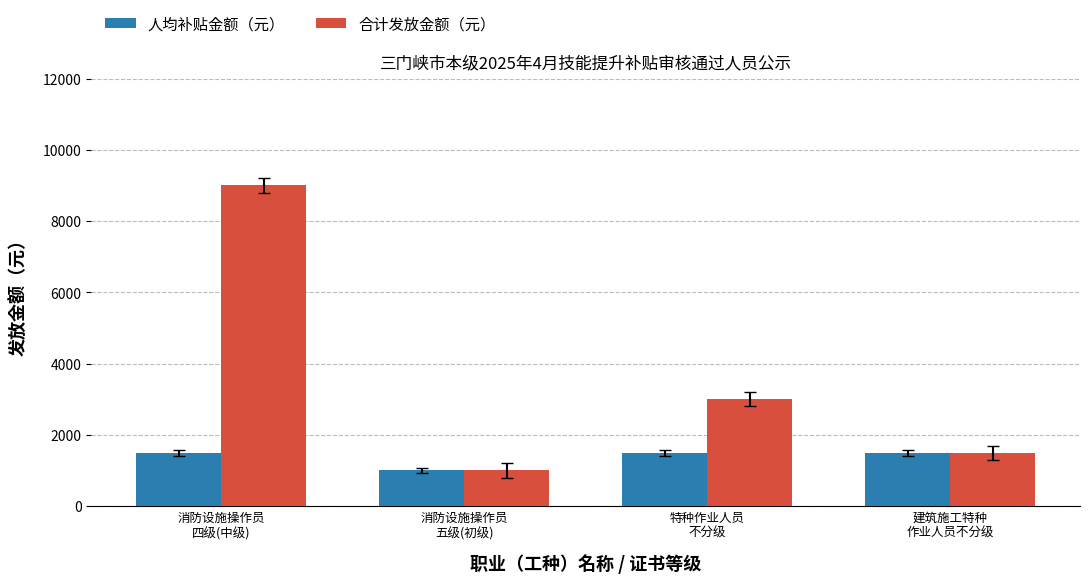

What is the minimum value for 人均补贴金额（元）?

1000